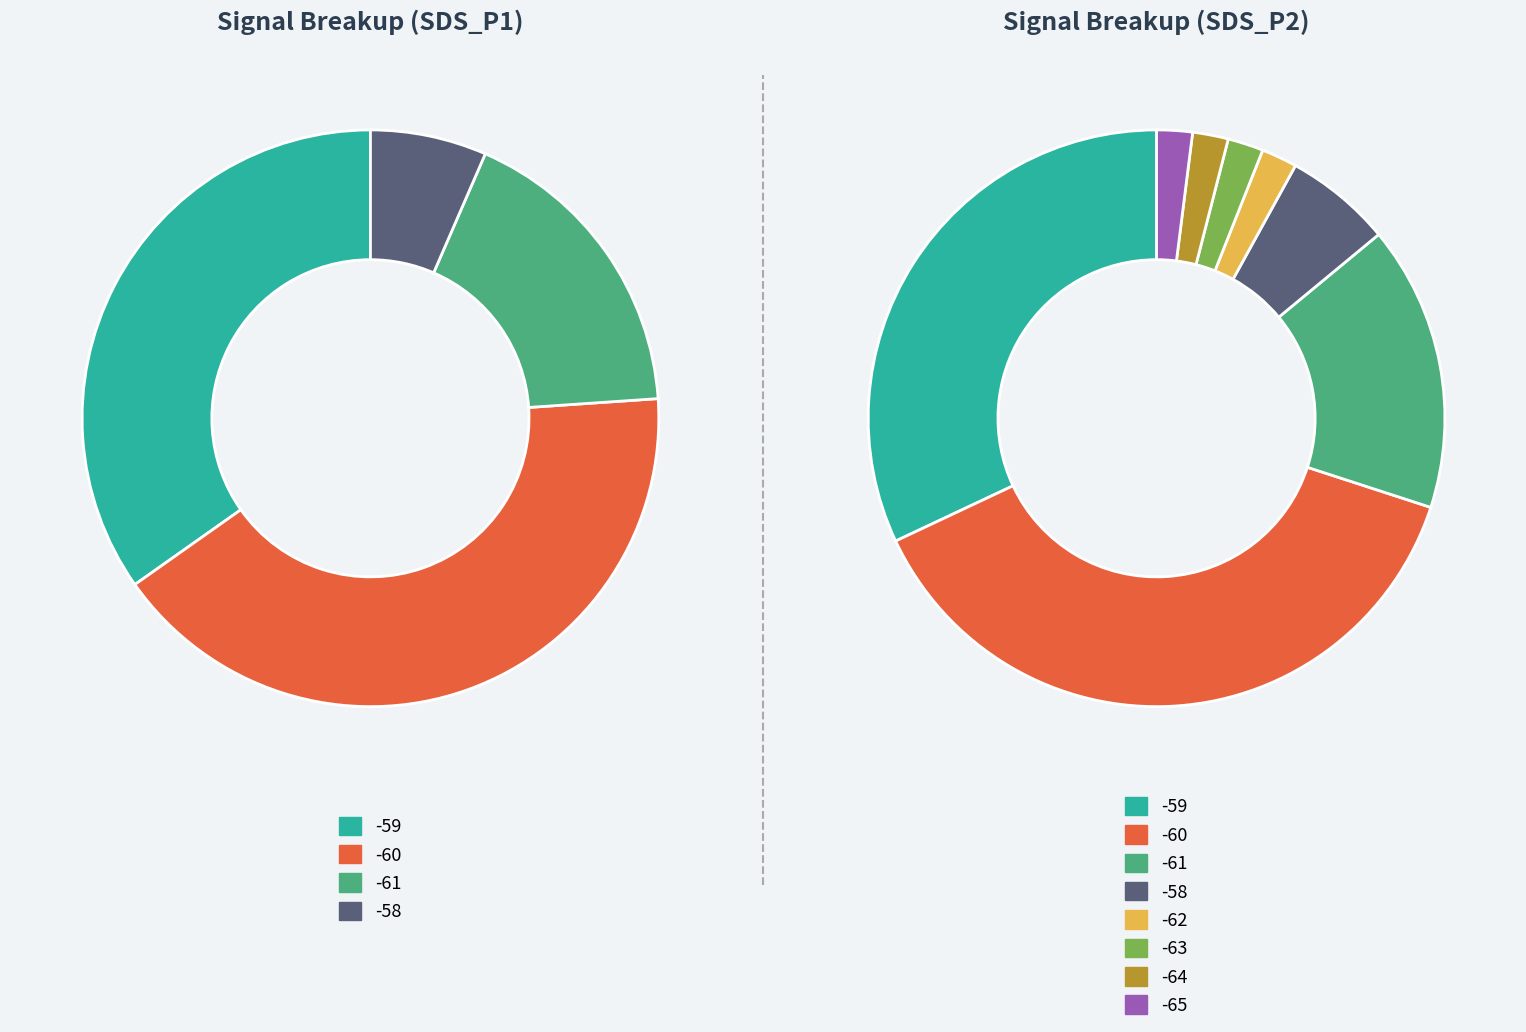

How many slices are in this pie chart?

8